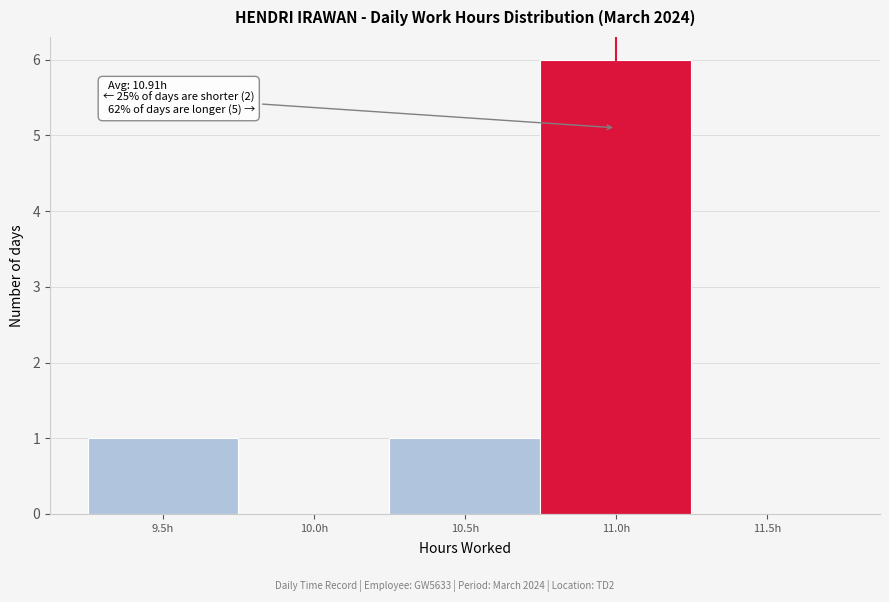

Reading left to right, extract all data points from this chart.

9.5h=1	10.0h=0	10.5h=1	11.0h=6	11.5h=0